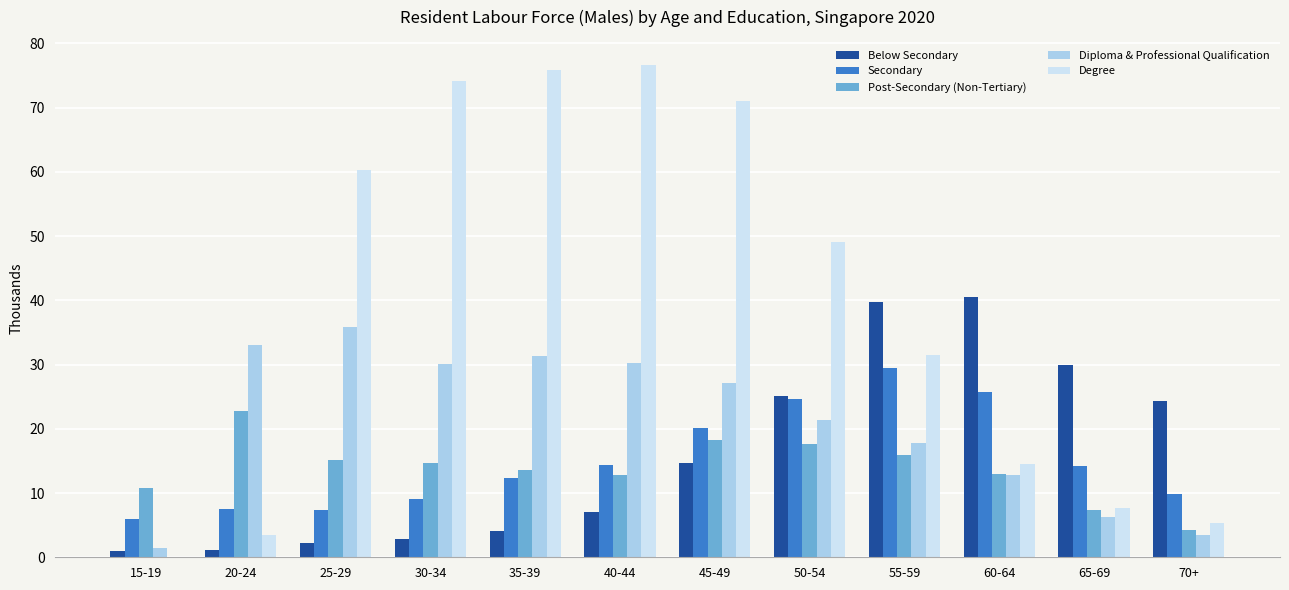

What are all the series names shown in the legend?

Below Secondary, Secondary, Post-Secondary (Non-Tertiary), Diploma & Professional Qualification, Degree